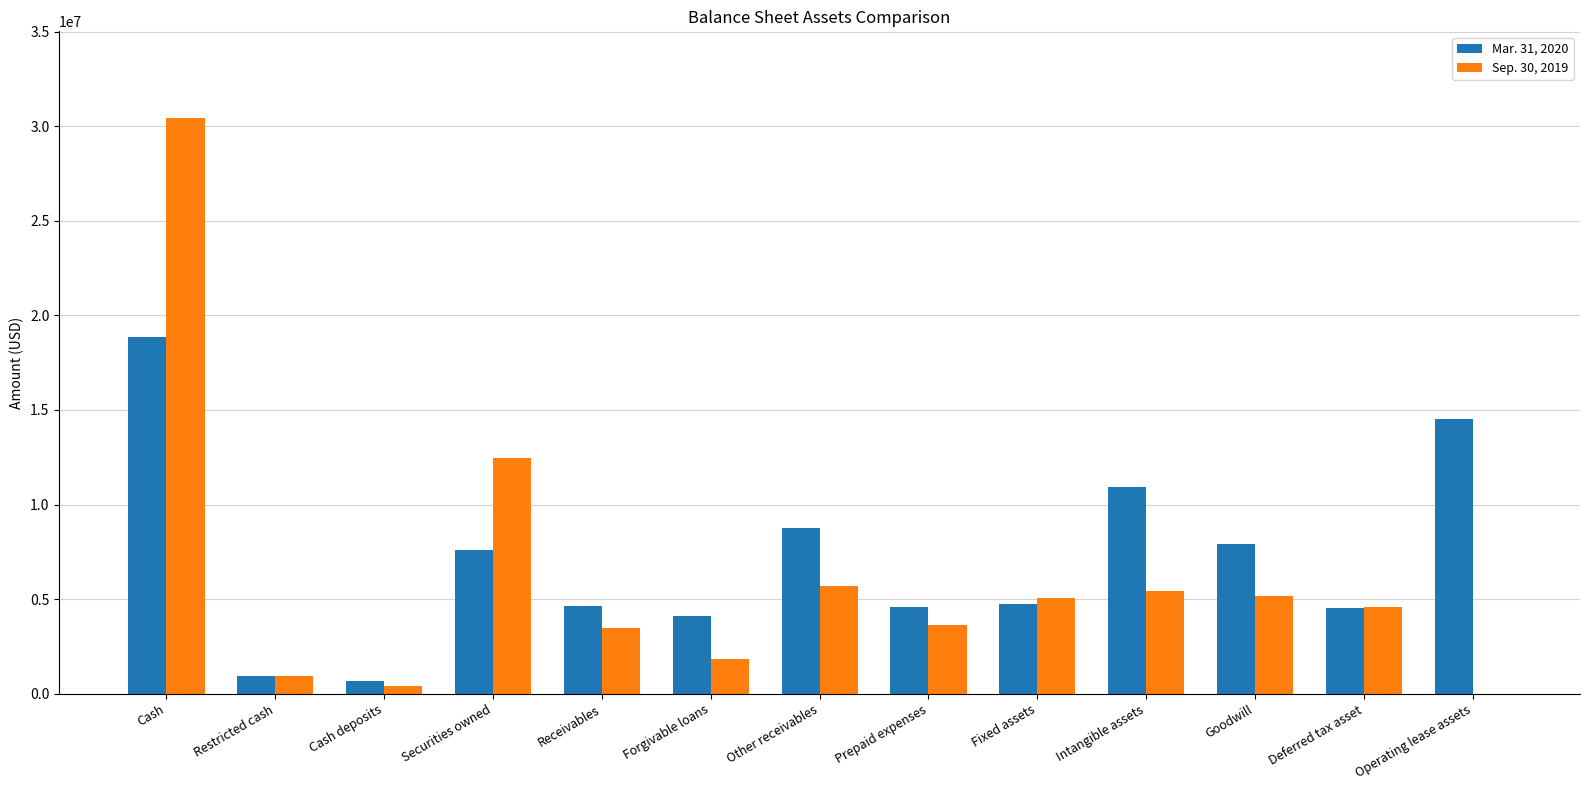

Between Cash and Receivables, which series saw the biggest shift?

Sep. 30, 2019